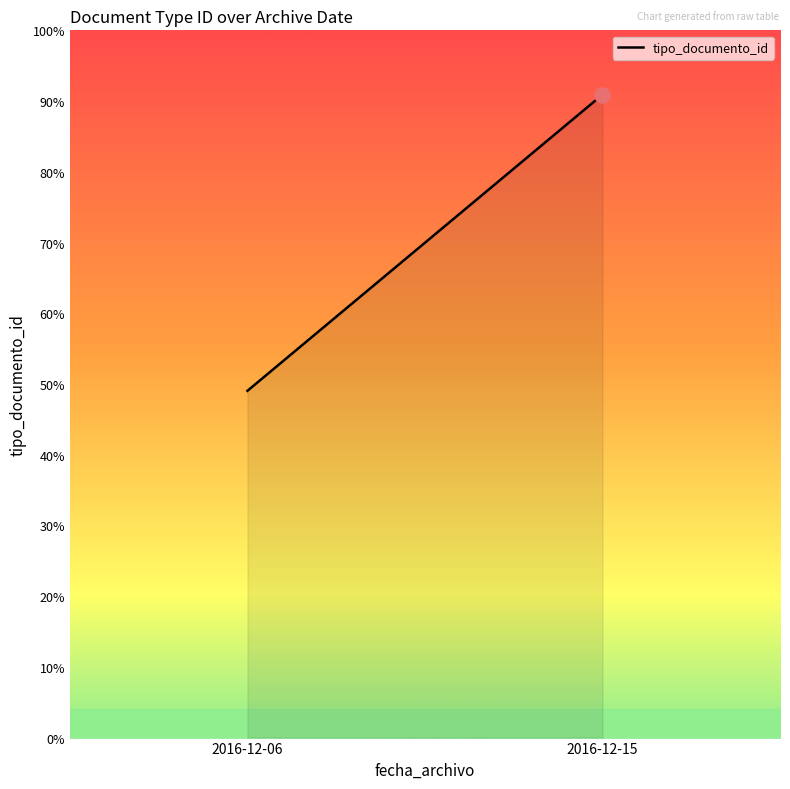

Approximately how many times larger is the value at 2016-12-15 compared to 2016-12-06?

1.9